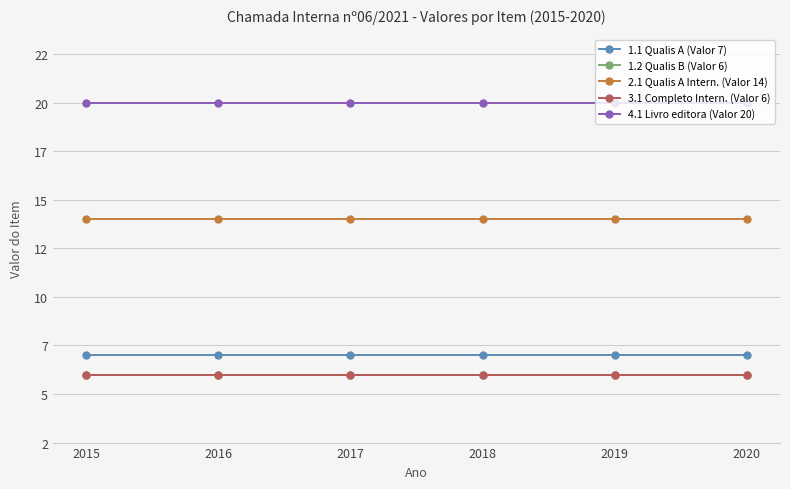

Reading left to right, transcribe all the data shown in this chart.

1.1 Qualis A (Valor 7): 7	7	7	7	7	7
1.2 Qualis B (Valor 6): 6	6	6	6	6	6
2.1 Qualis A Intern. (Valor 14): 14	14	14	14	14	14
3.1 Completo Intern. (Valor 6): 6	6	6	6	6	6
4.1 Livro editora (Valor 20): 20	20	20	20	20	20